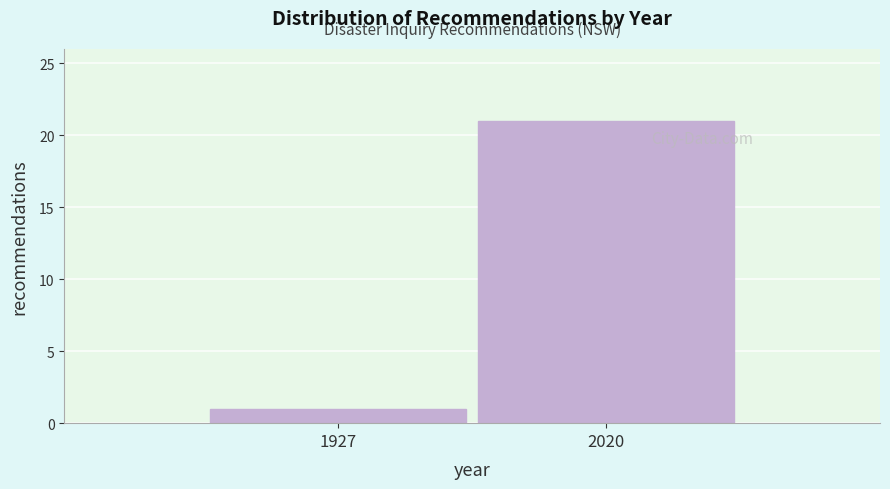

Reading left to right, transcribe all the data shown in this chart.

1927=1	2020=21